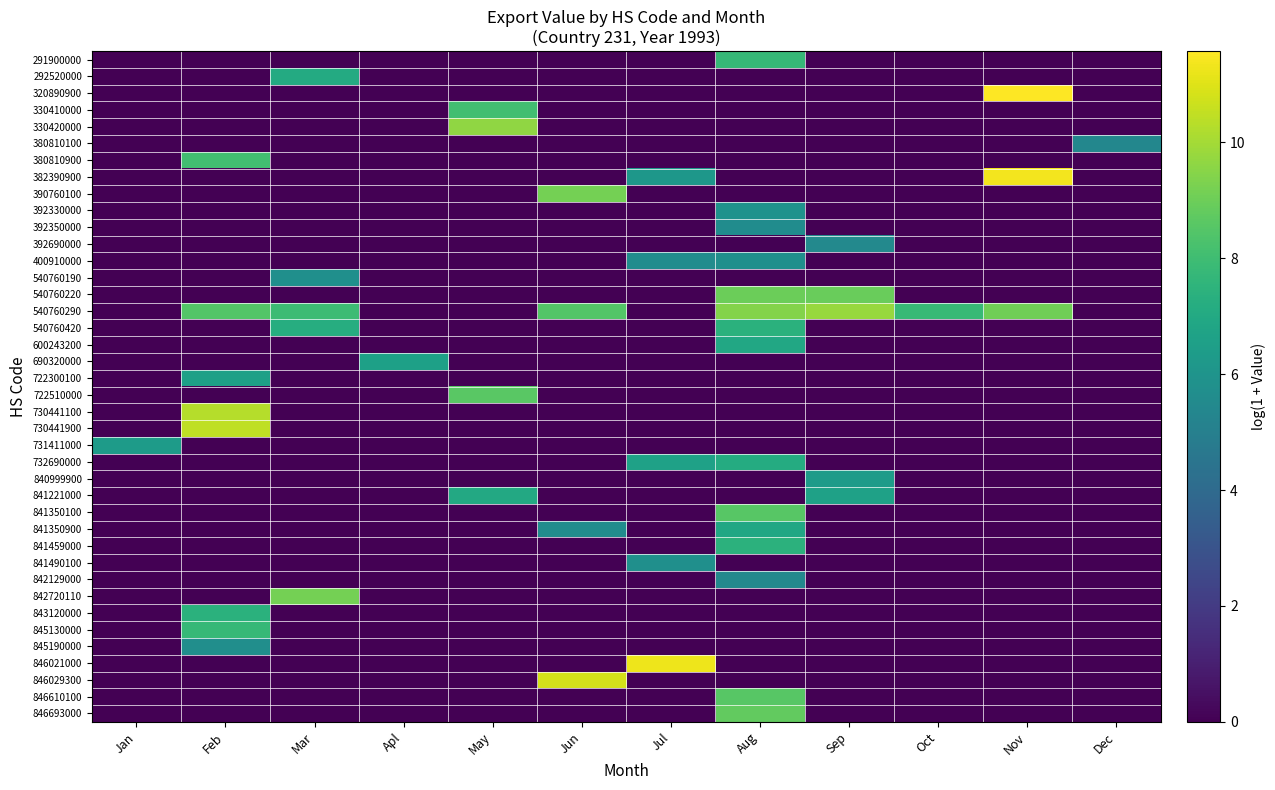

Between Apl and Jan, which is larger?

Apl